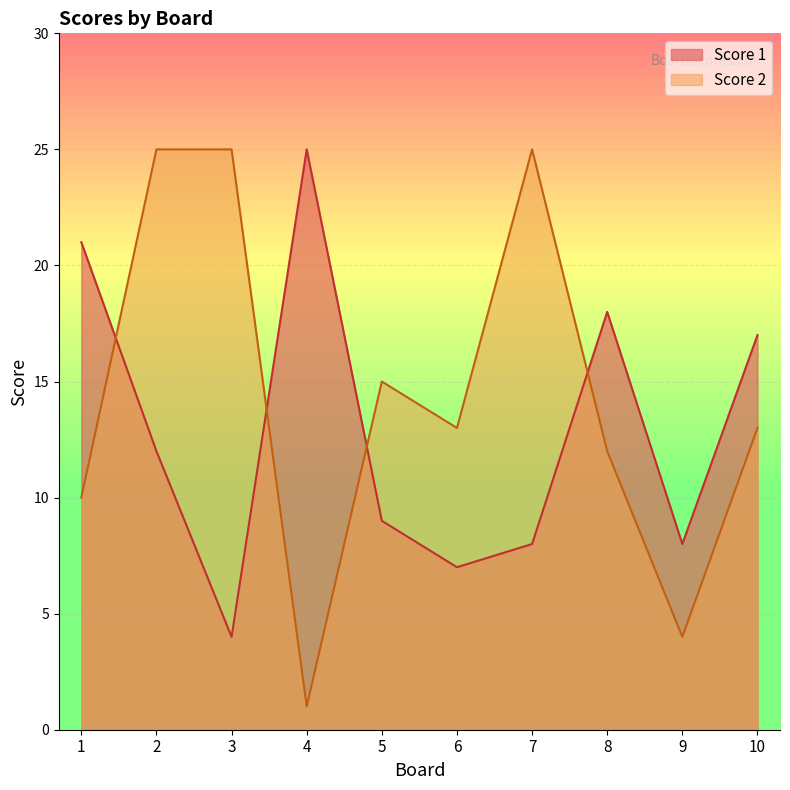

How many data points does each series have?

10